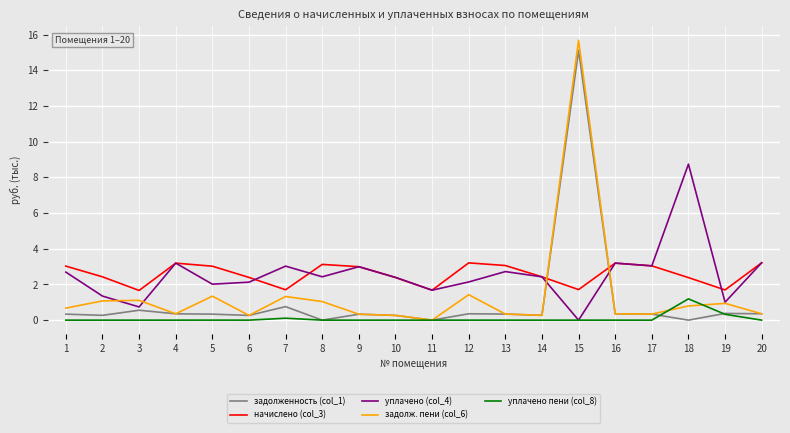

What is the sum of all уплачено пени (col_8) values?

1.6